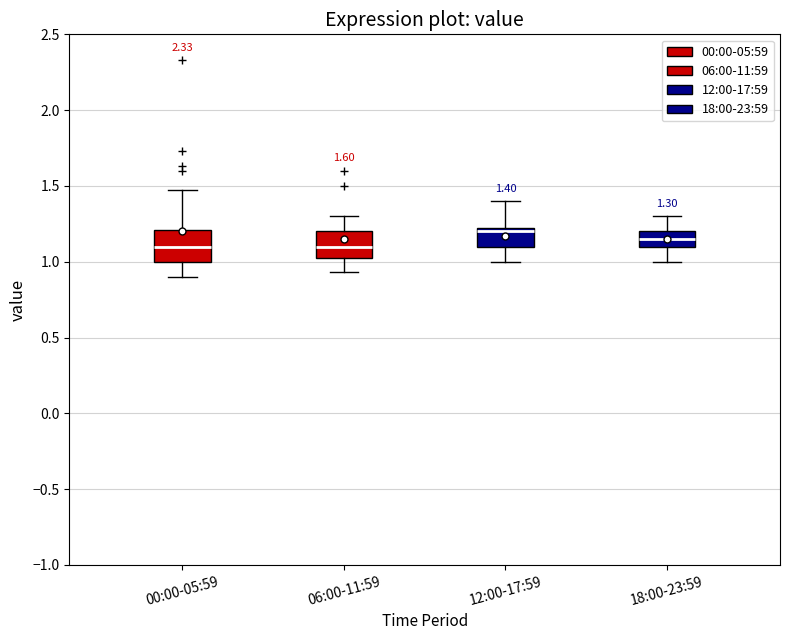

Which box's median line is the highest?

12:00-17:59